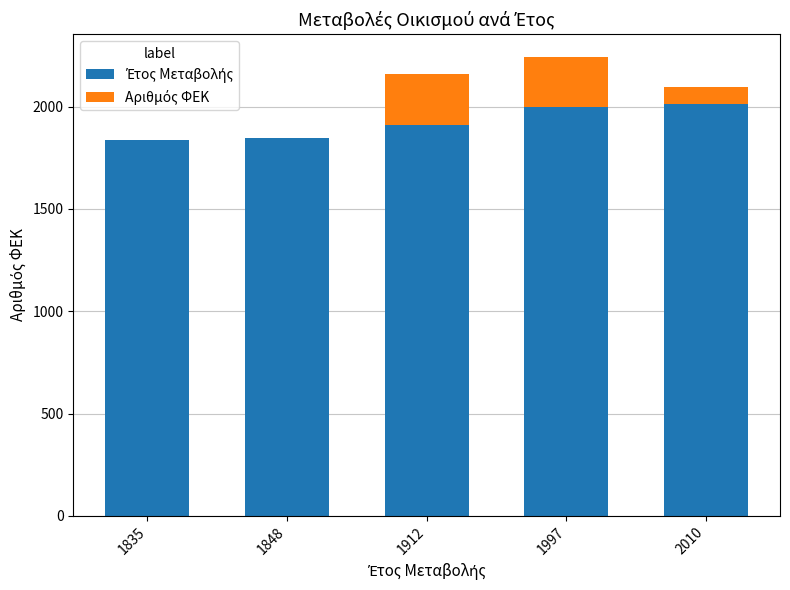

Are the bars horizontal?

No